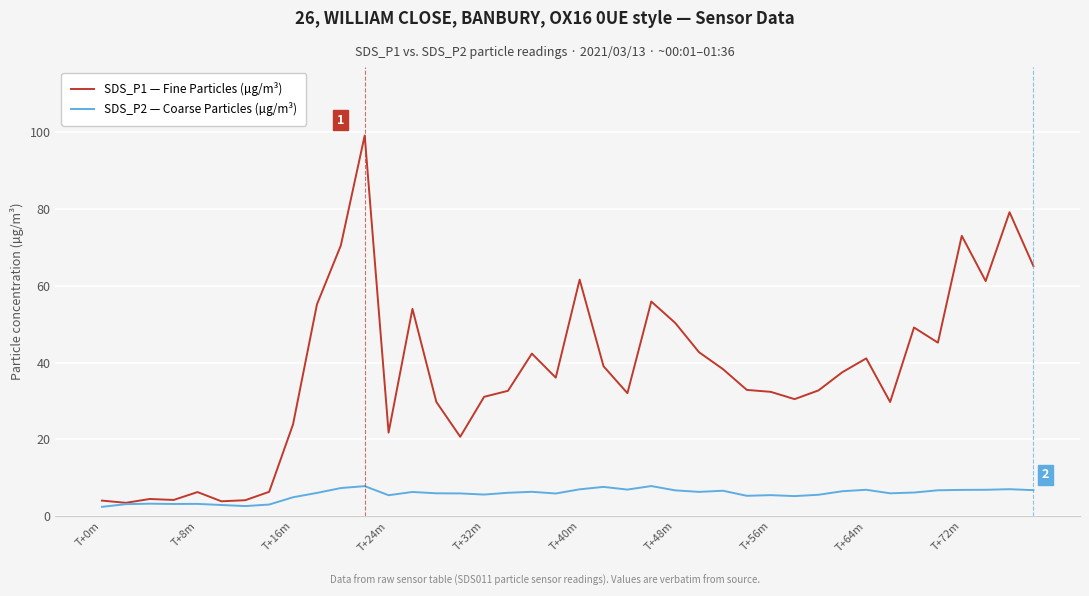

In SDS_P2 — Coarse Particles (µg/m³), how many points are lower than both neighbors (excluding endpoints)?

10